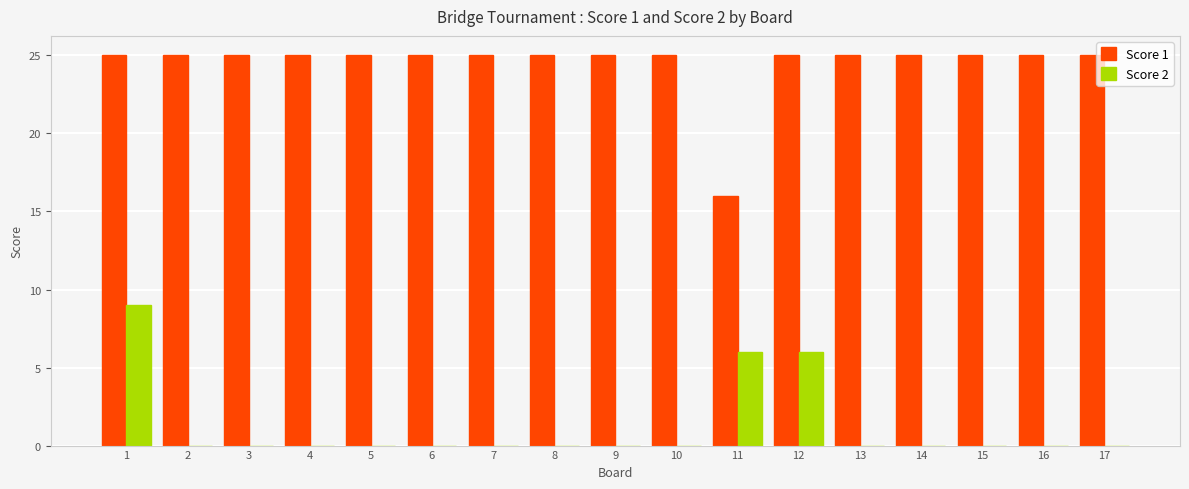

What is the maximum value shown in the chart?

25